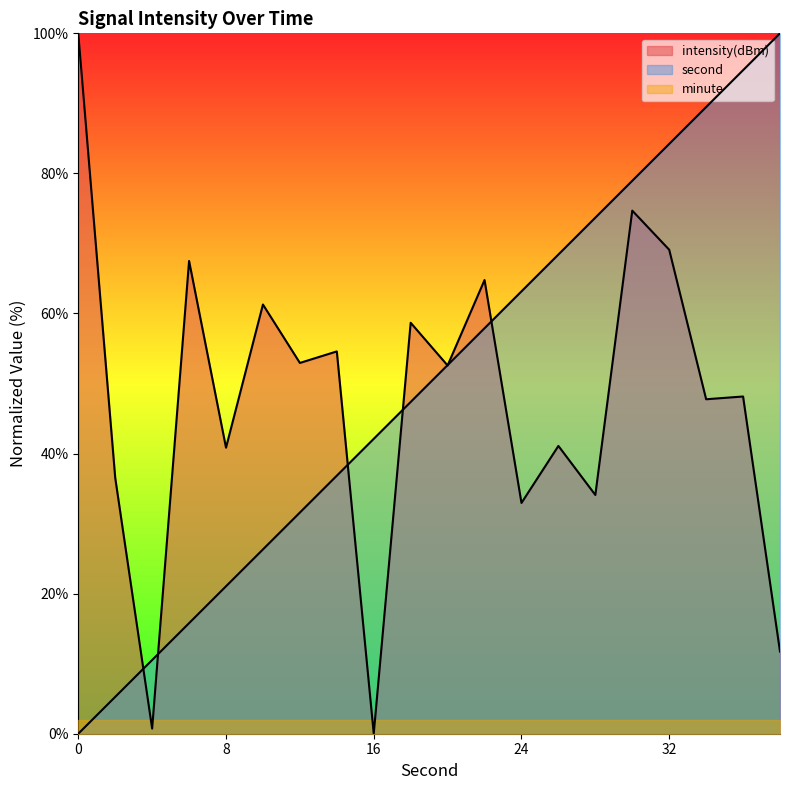

Between 14 and 38, which is larger?

38